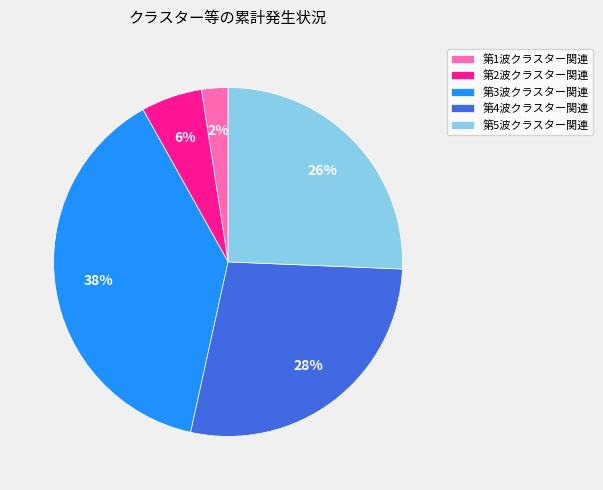

What is the ratio of the value at 第2波クラスター関連 to the value at 第5波クラスター関連?

0.2